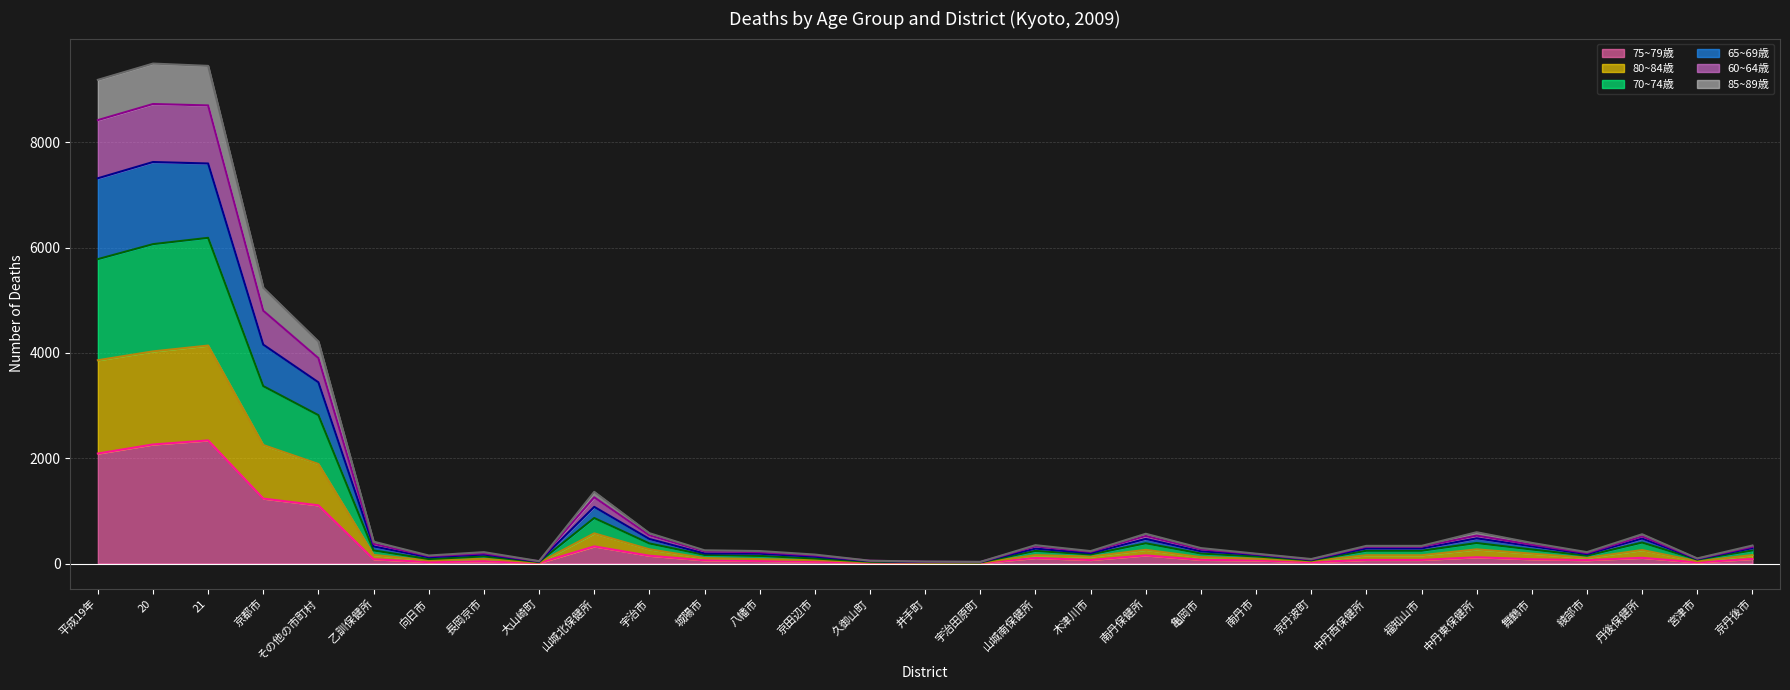

What is the spread (max minus min) of values at 木津川市?

169